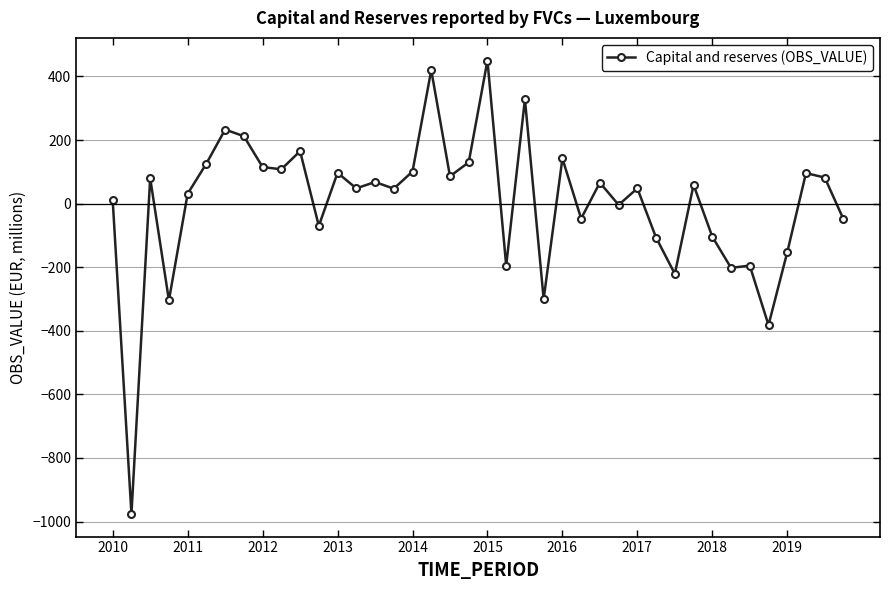

What is the difference between the maximum and minimum values?

1426